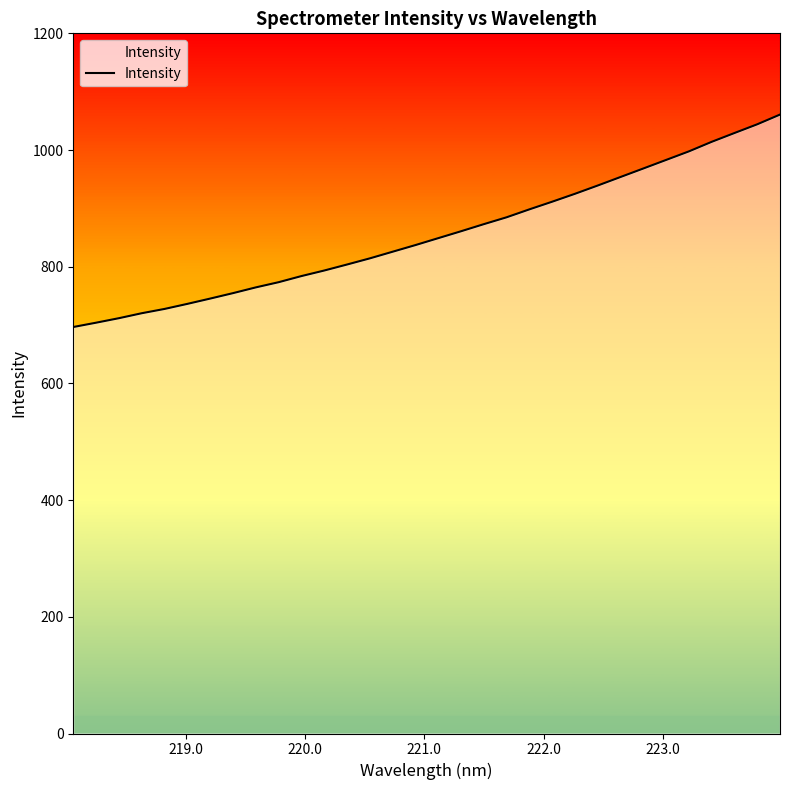

What is the greatest value displayed?

1060.8